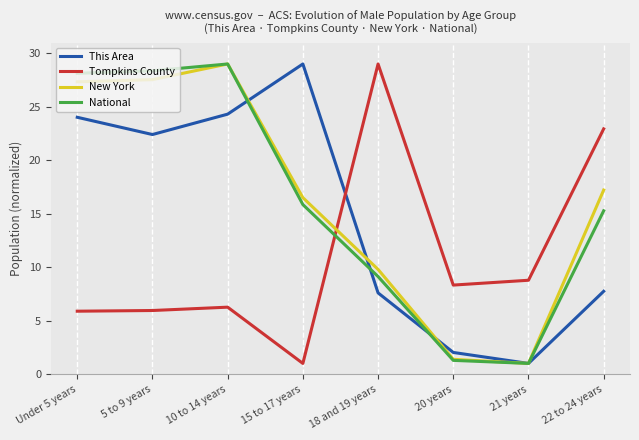

Which series ends up on top after the final intersection of This Area and Tompkins County?

Tompkins County